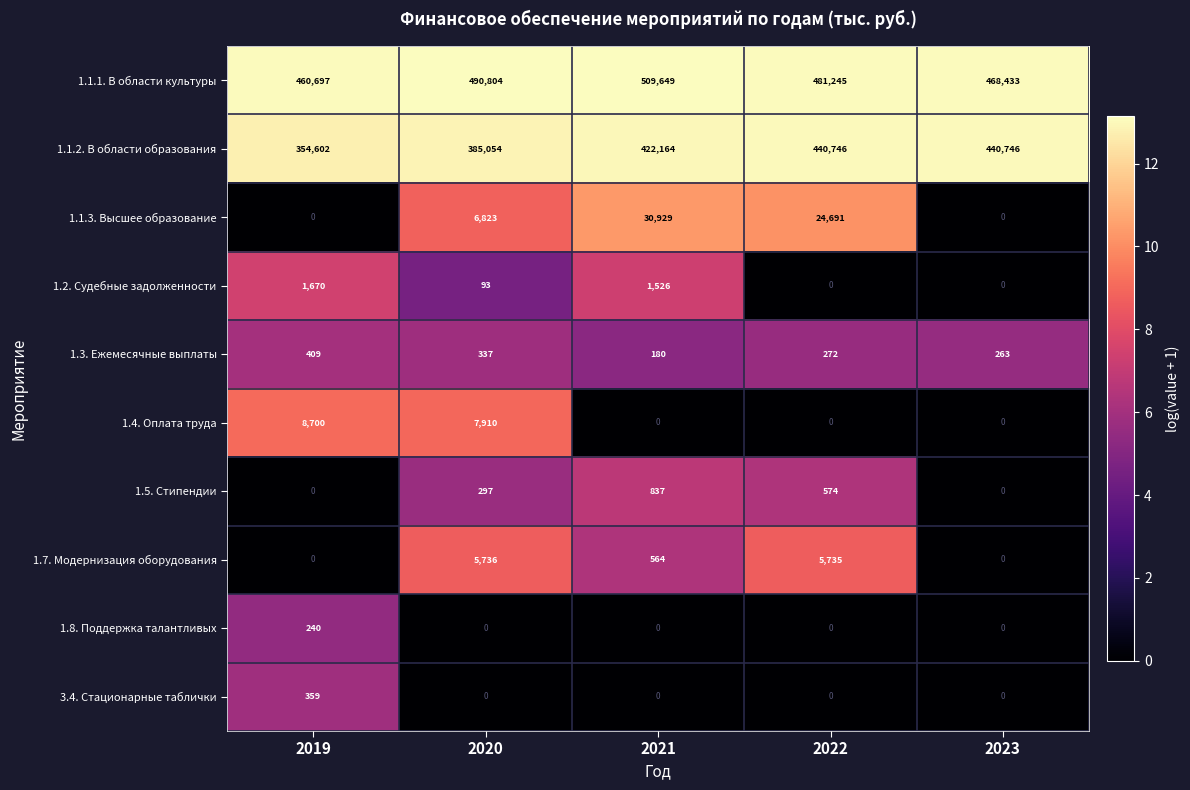

At how many categories does at least one series exceed 88260?

5